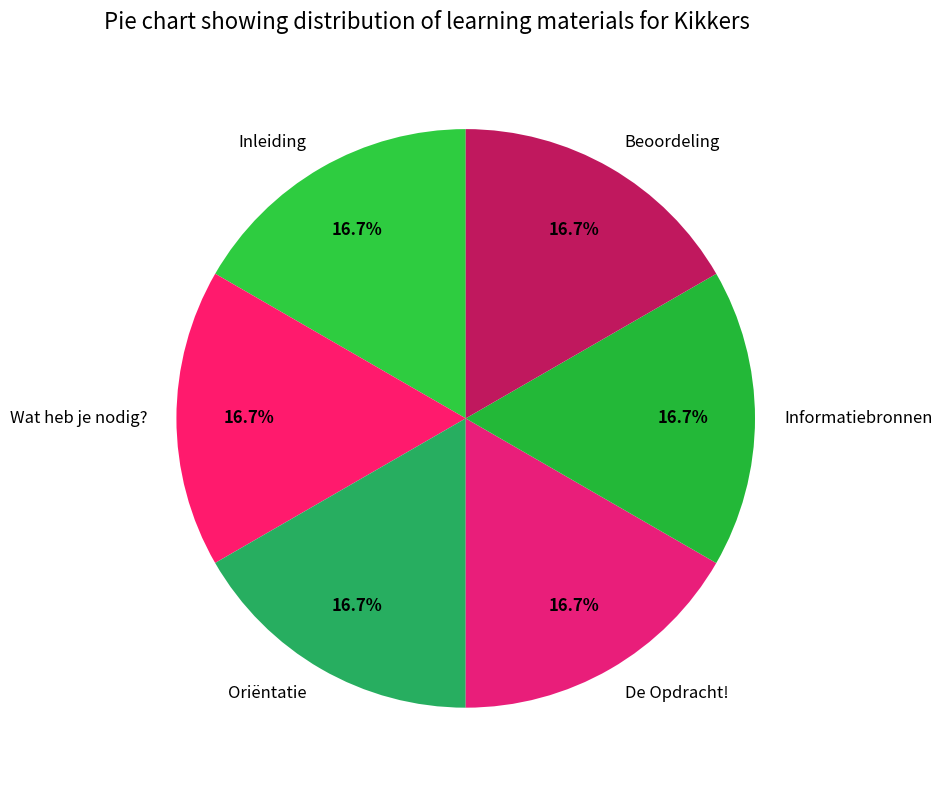

How many segments does this pie chart have?

6